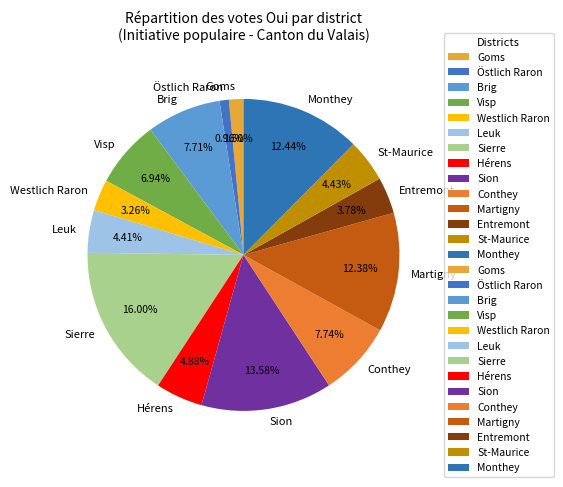

Which slice is the largest?

Sierre